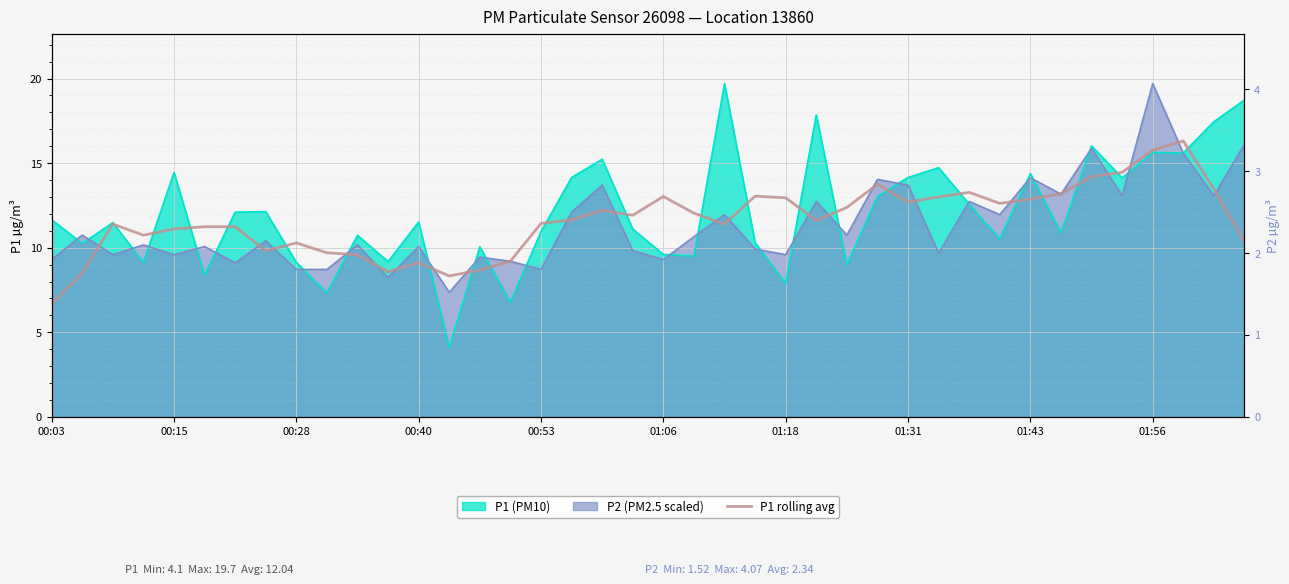

What is the sum of all values?

463.8